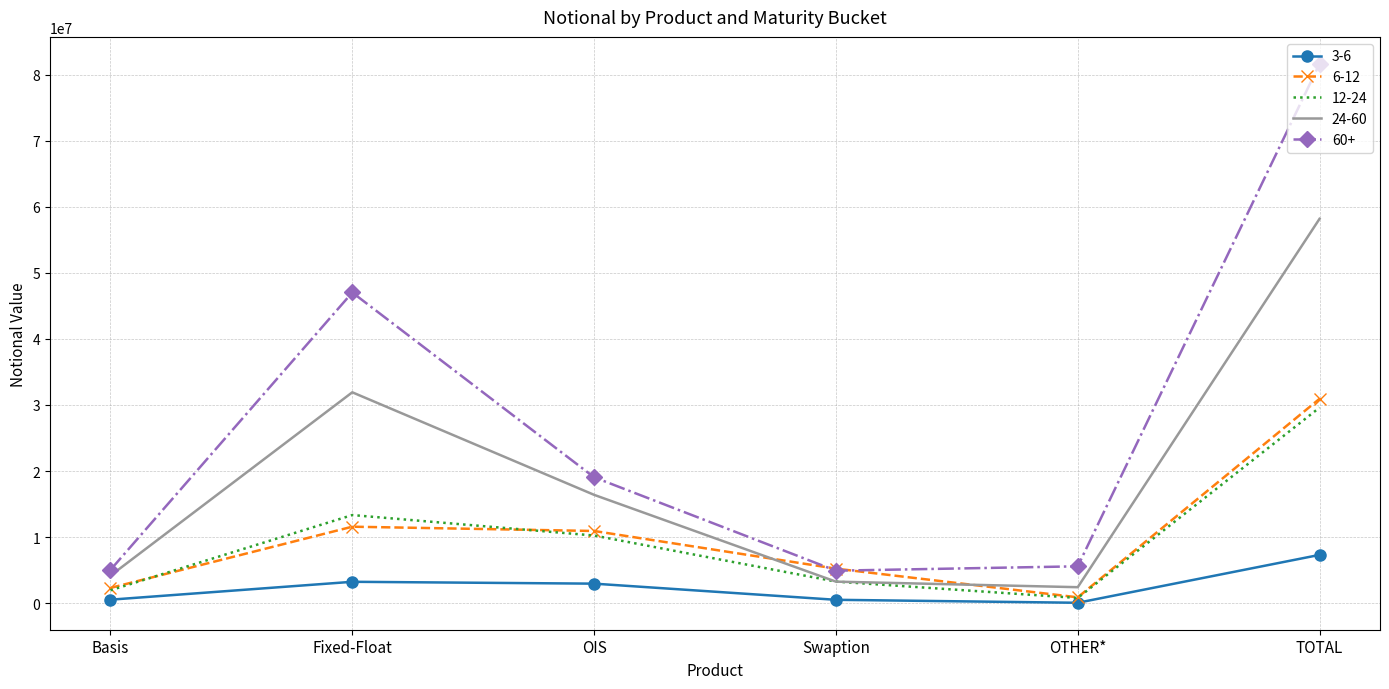

What is the minimum value for 24-60?

2422016